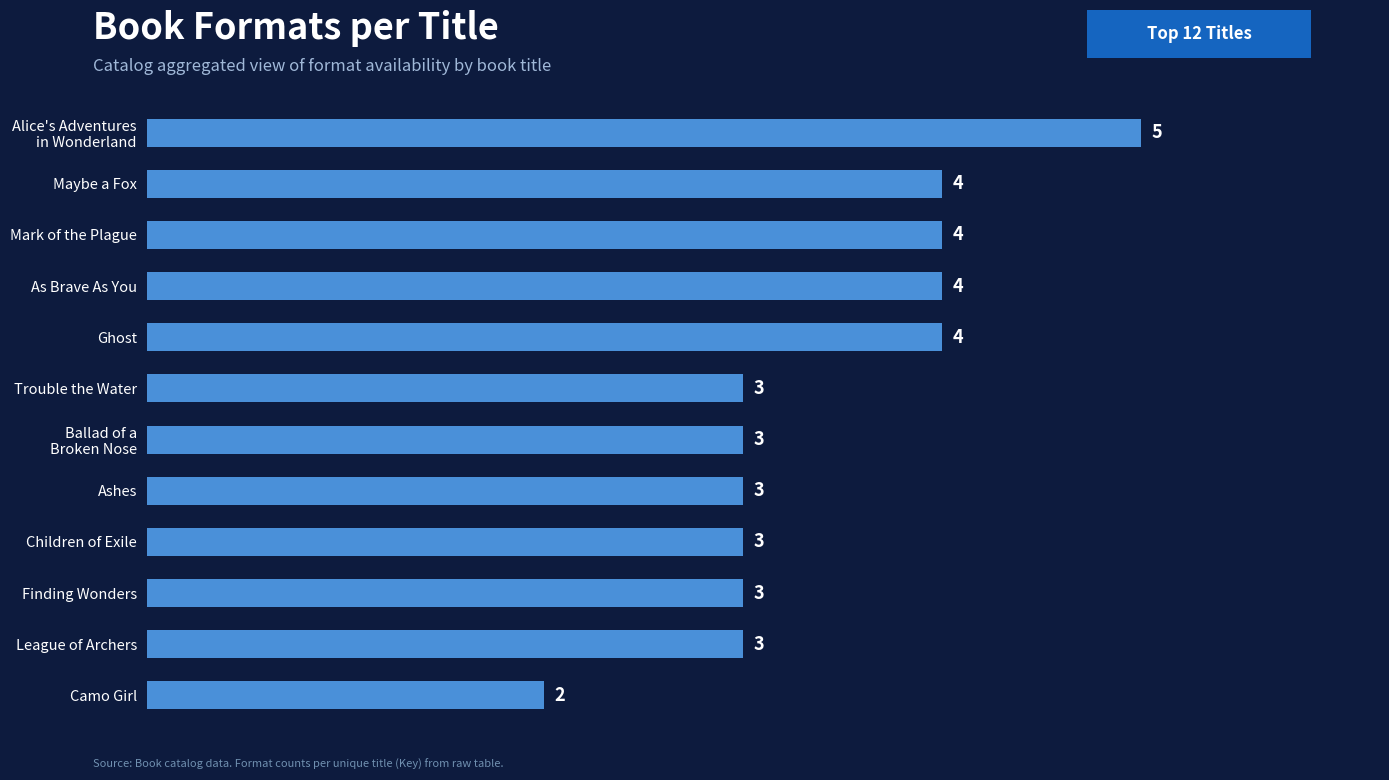

Is it true that the value at Ashes is 4?

False